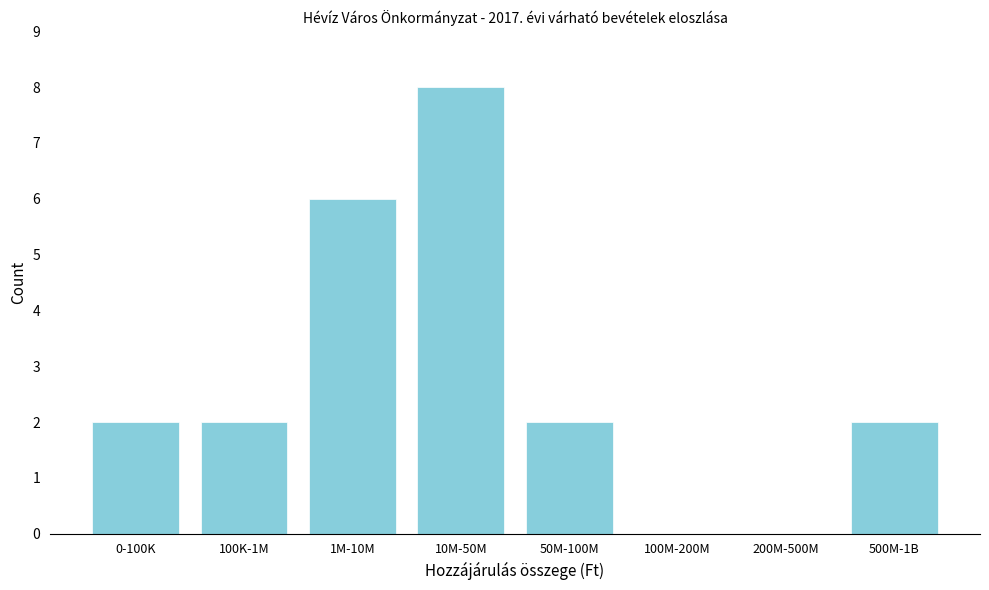

Reading right to left, what are all the values shown in this chart?

500M-1B=2	200M-500M=0	100M-200M=0	50M-100M=2	10M-50M=8	1M-10M=6	100K-1M=2	0-100K=2